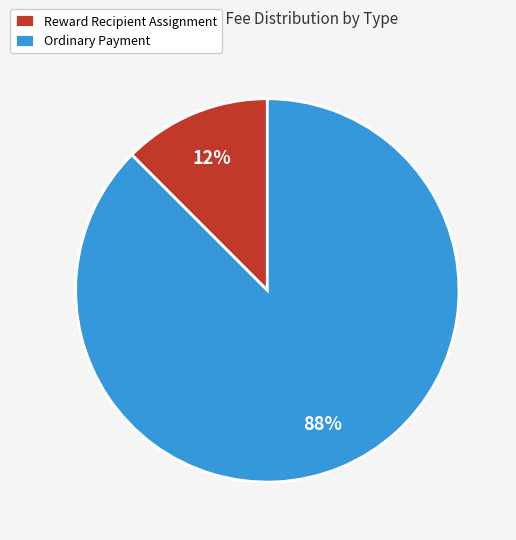

What is the largest slice in the pie chart?

Ordinary Payment